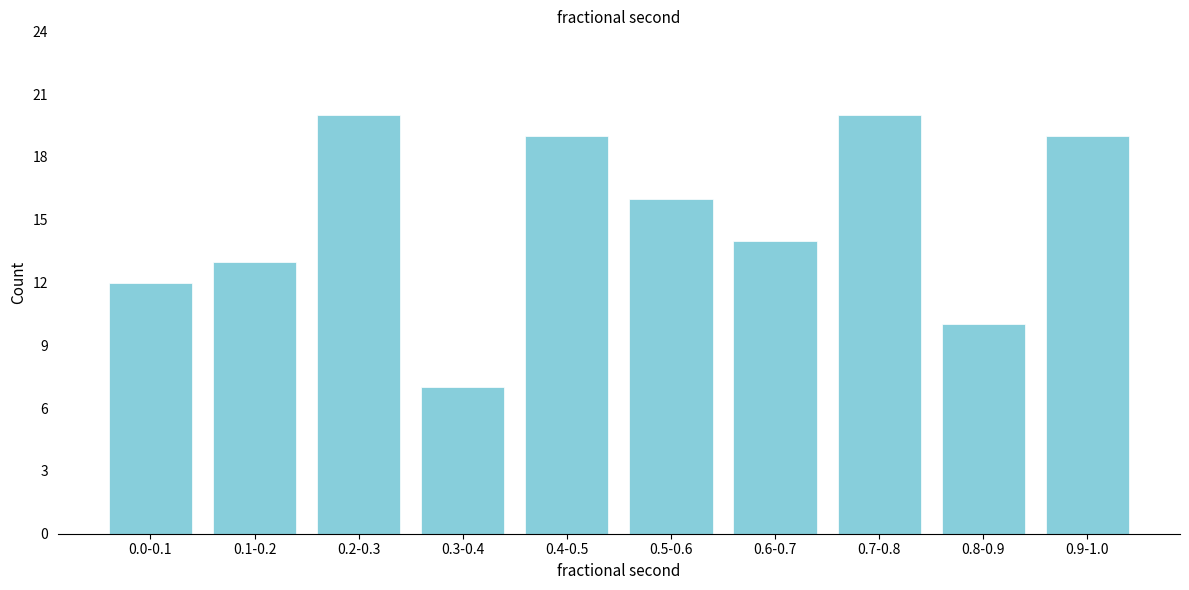

Reading left to right, extract all data points from this chart.

0.0-0.1=12	0.1-0.2=13	0.2-0.3=20	0.3-0.4=7	0.4-0.5=19	0.5-0.6=16	0.6-0.7=14	0.7-0.8=20	0.8-0.9=10	0.9-1.0=19